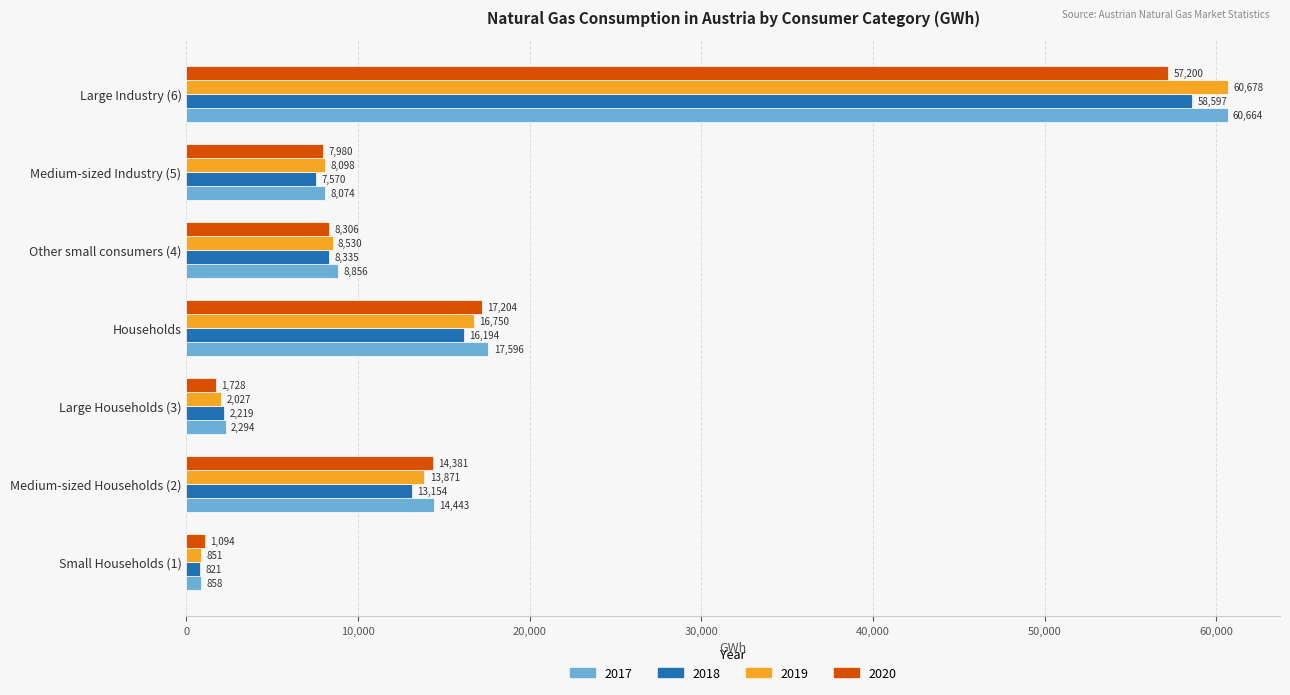

At Large Industry (6), list the series in order from smallest to largest.

2020, 2018, 2017, 2019